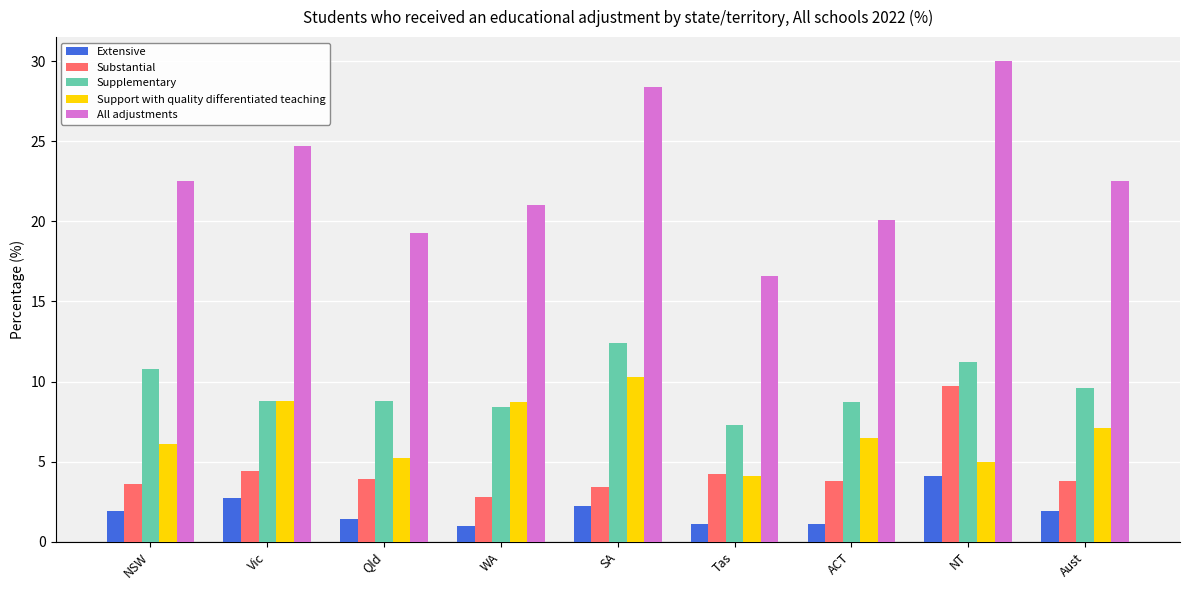

Rank the series by their maximum value, from lowest to highest.

Extensive, Substantial, Support with quality differentiated teaching, Supplementary, All adjustments